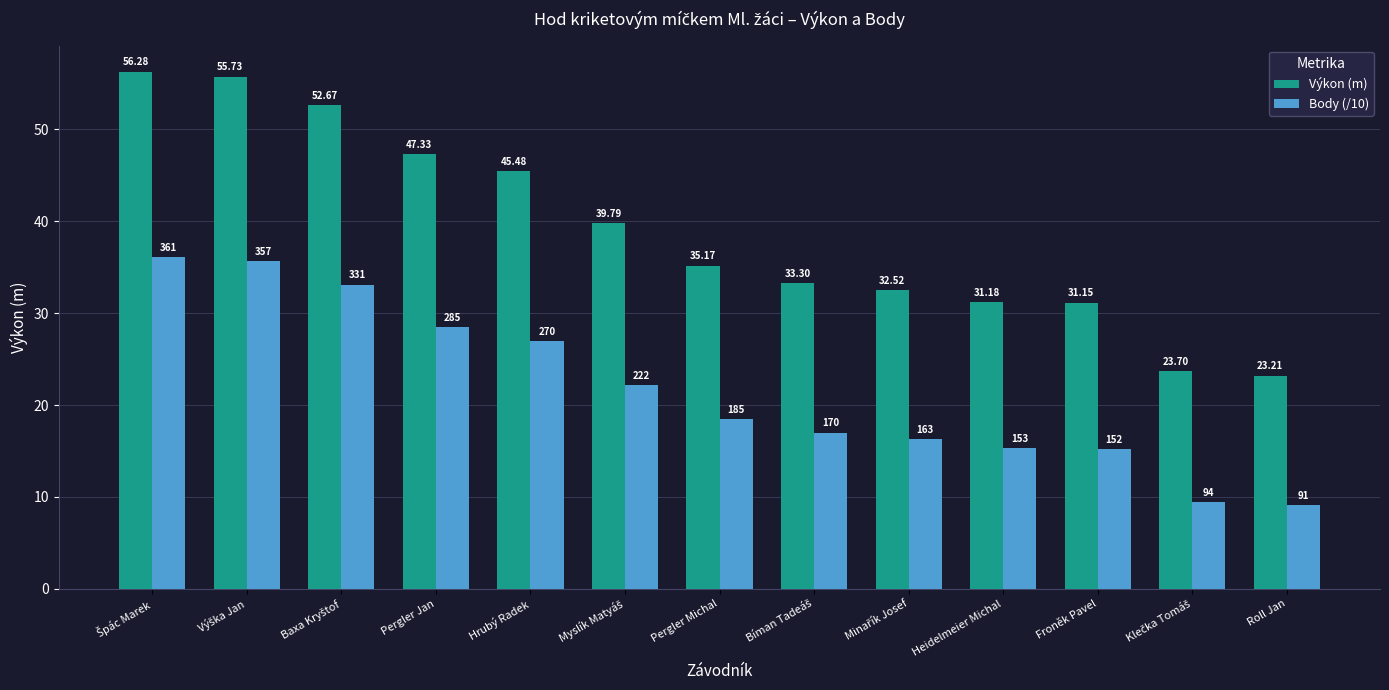

At how many categories does at least one series exceed 11?

13